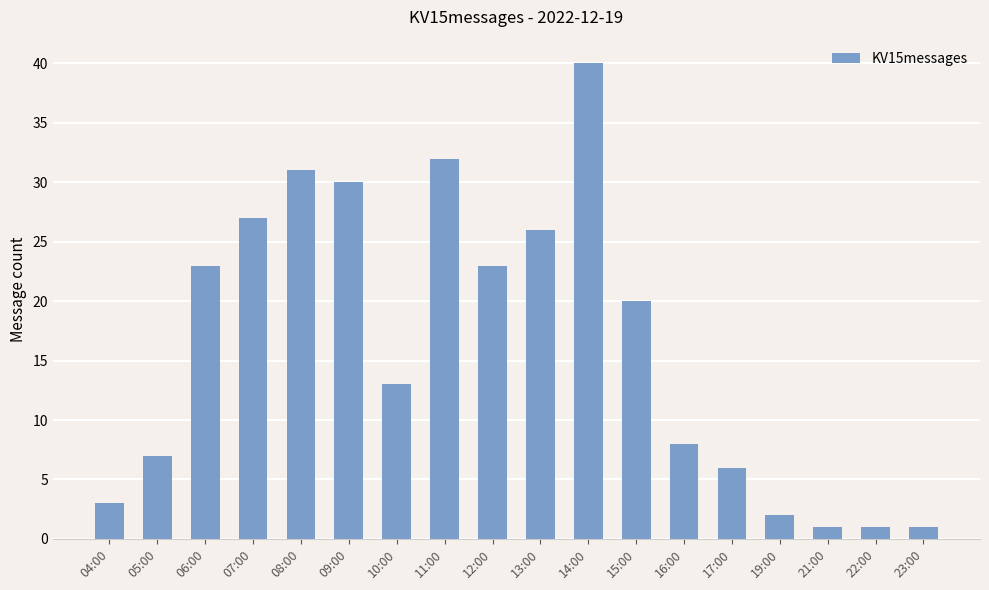

The value at 19:00 is 2. True or false?

True